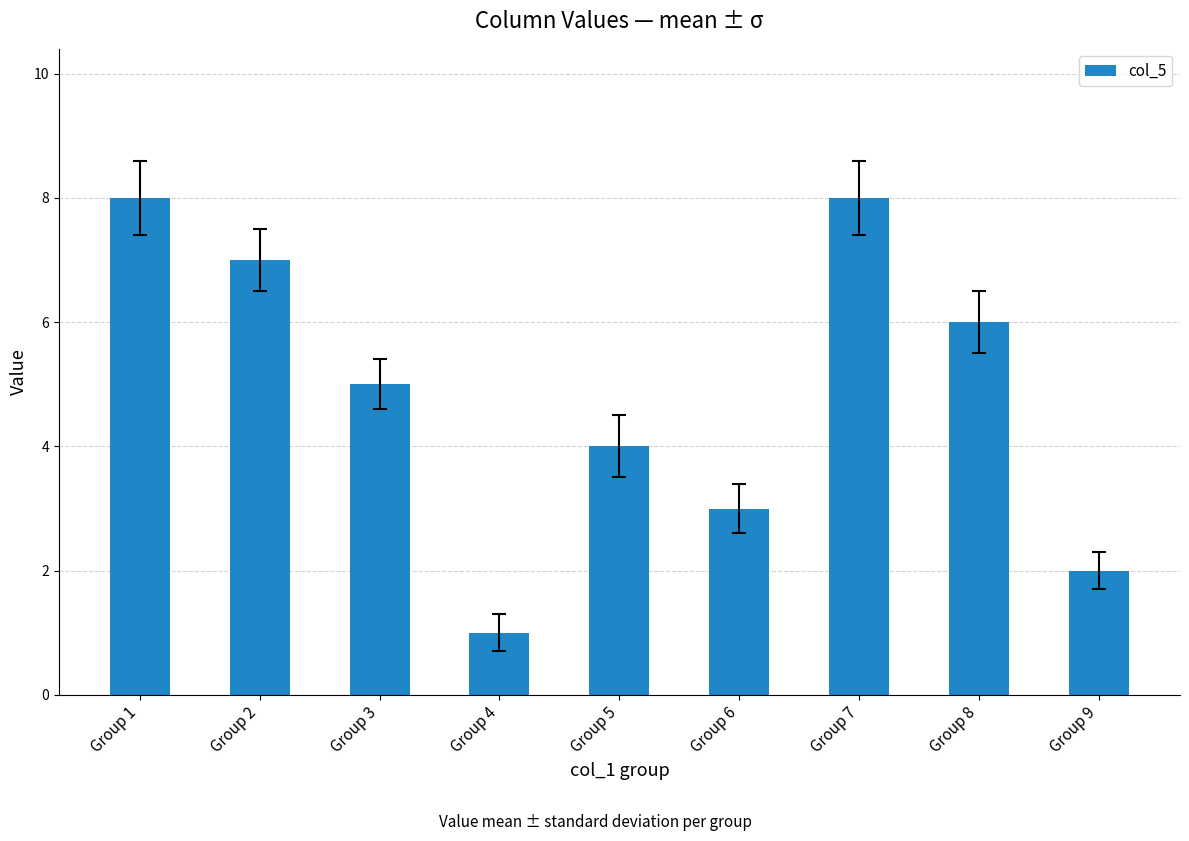

Approximately how many times larger is the value at Group 9 compared to Group 4?

2.0